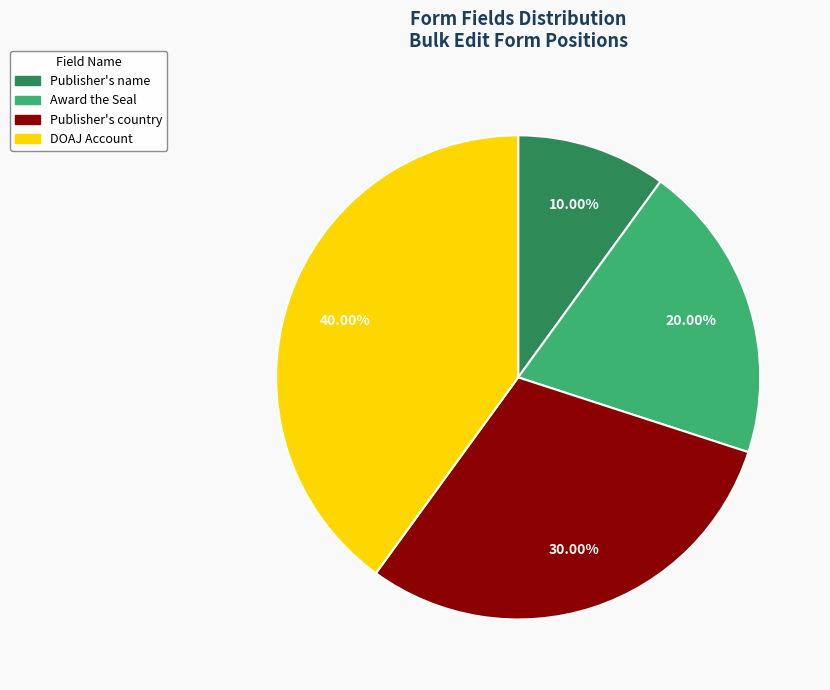

Does any single category account for the majority?

No